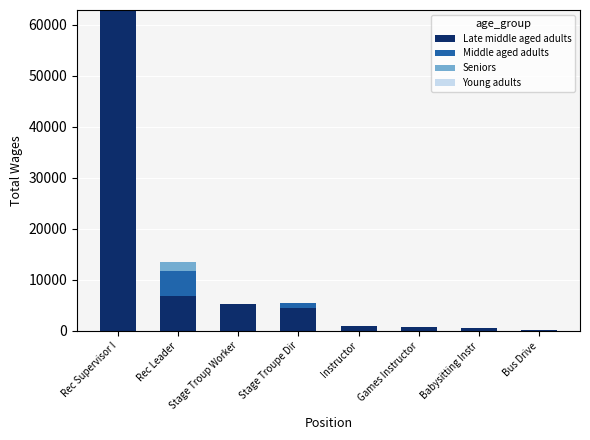

How many series are shown in this chart?

3